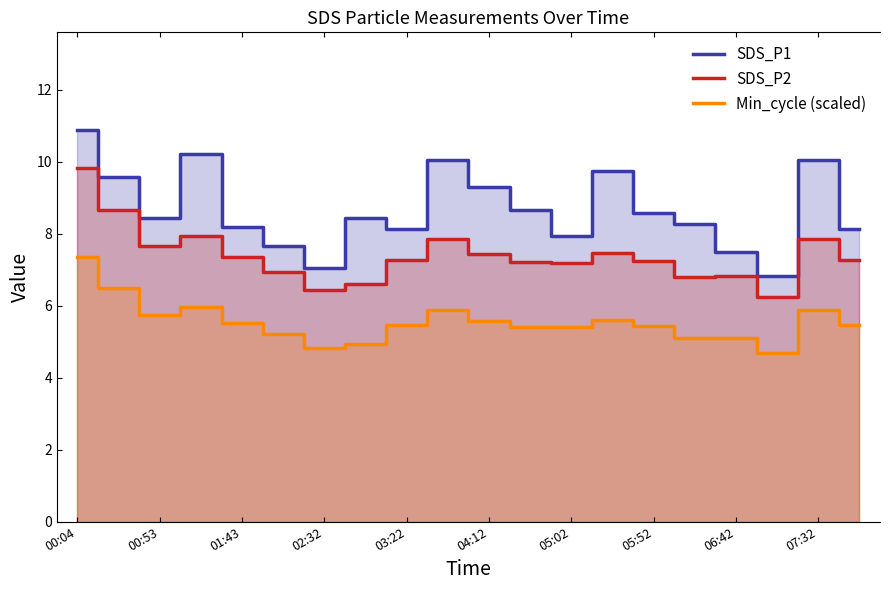

True or false: SDS_P1 has a value of 9.3 at 04:12.

True